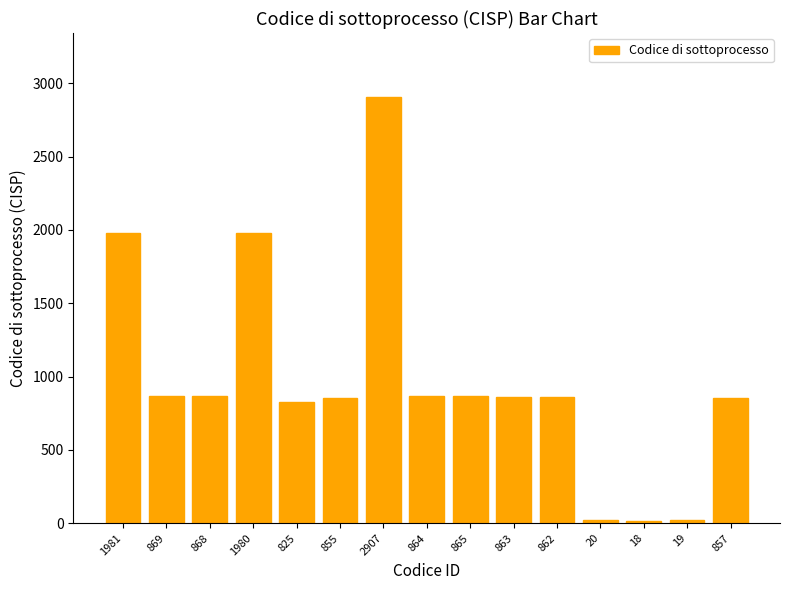

What is the difference between the maximum and minimum values?

2889